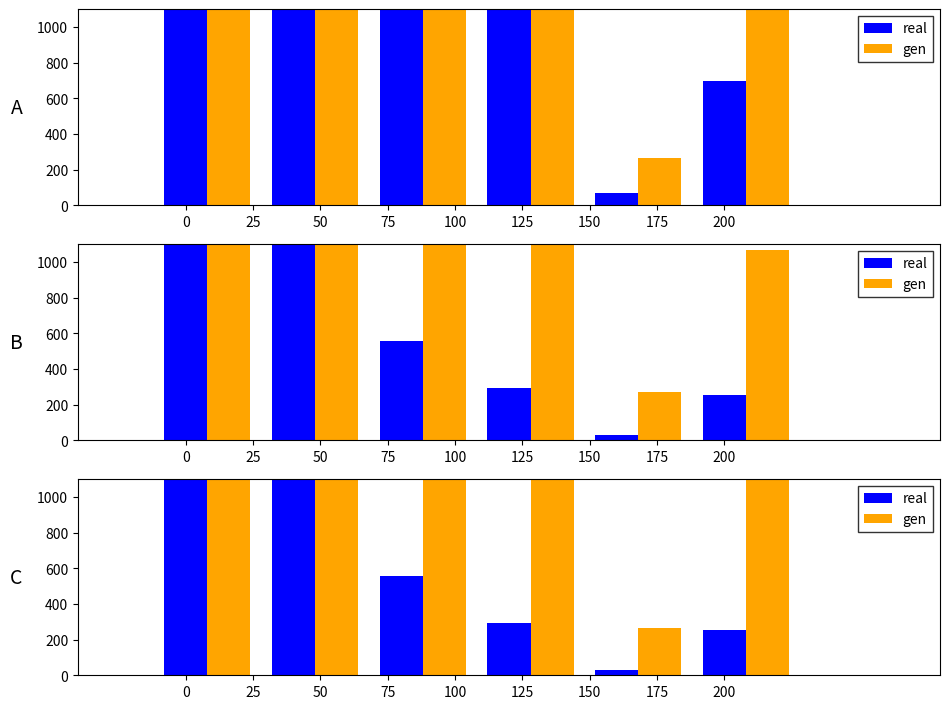

What is the greatest value displayed?

30244.9